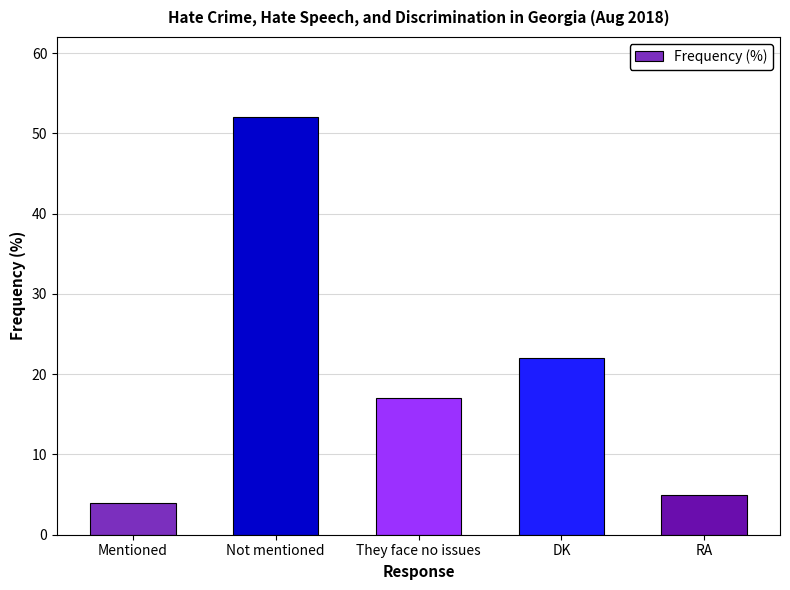

Approximately how many times larger is the value at DK compared to Mentioned?

5.5